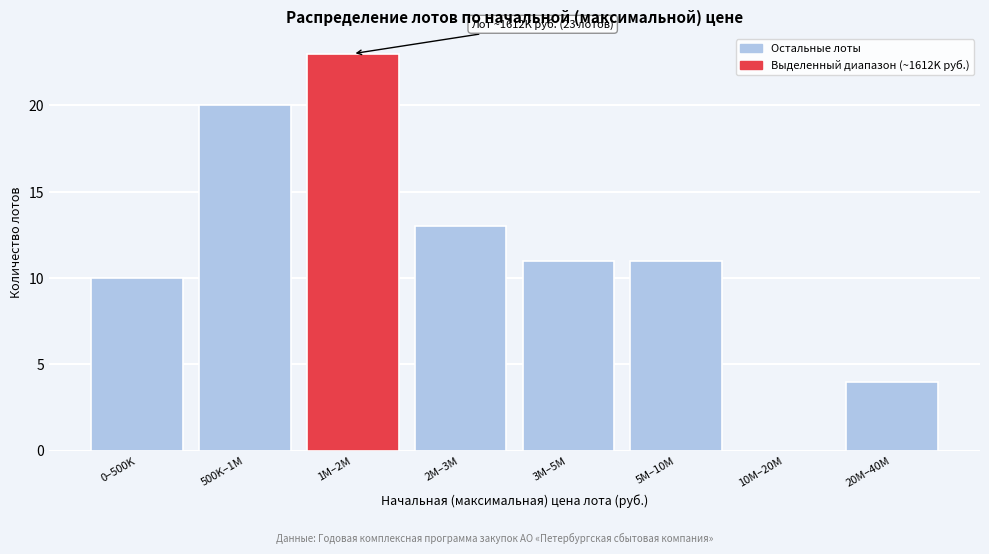

Reading left to right, transcribe all the data shown in this chart.

0–500K=10	500K–1M=20	1M–2M=23	2M–3M=13	3M–5M=11	5M–10M=11	10M–20M=0	20M–40M=4